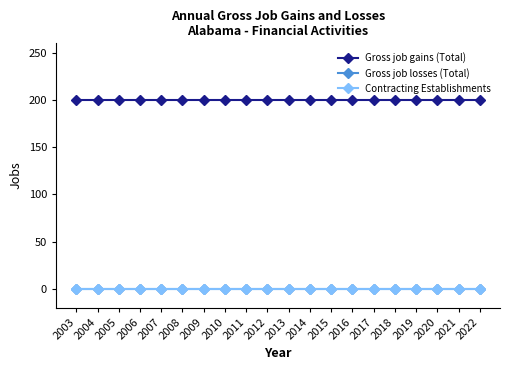

What is the difference between the highest and lowest values at 2021?

200